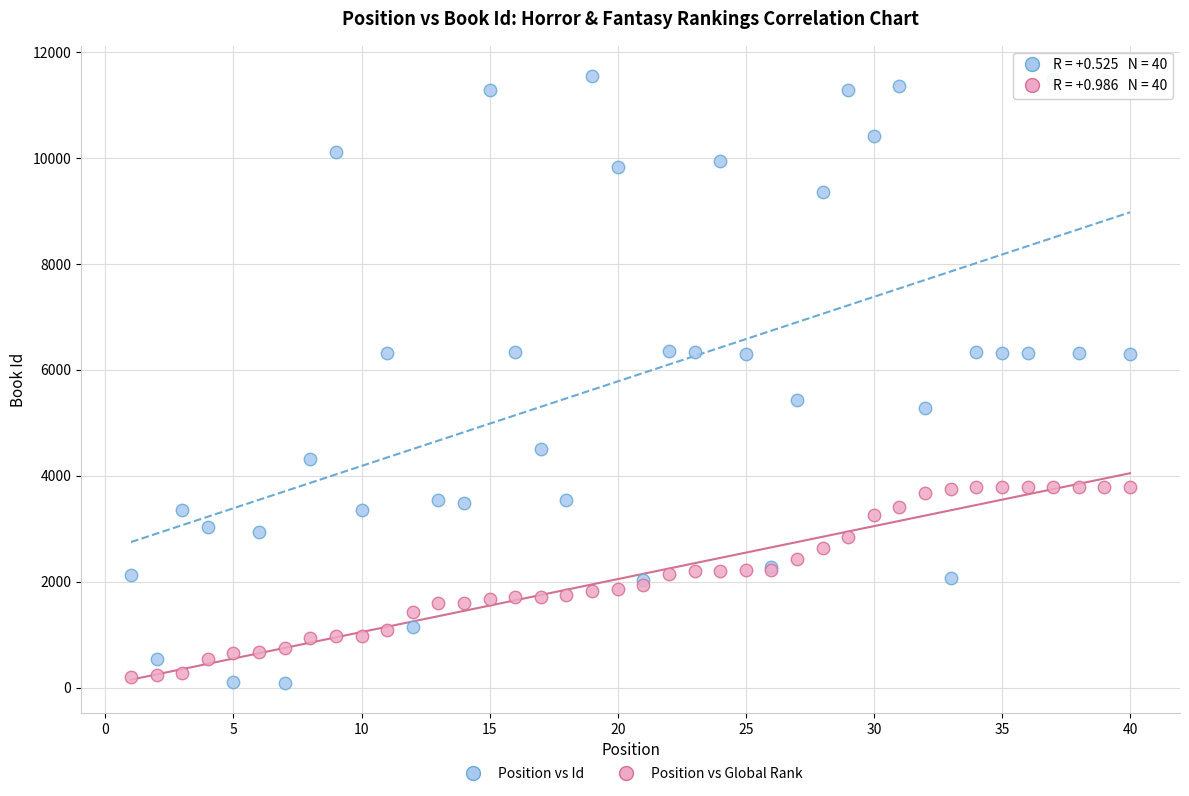

Which series has the widest spread of Y values?

Position vs Id